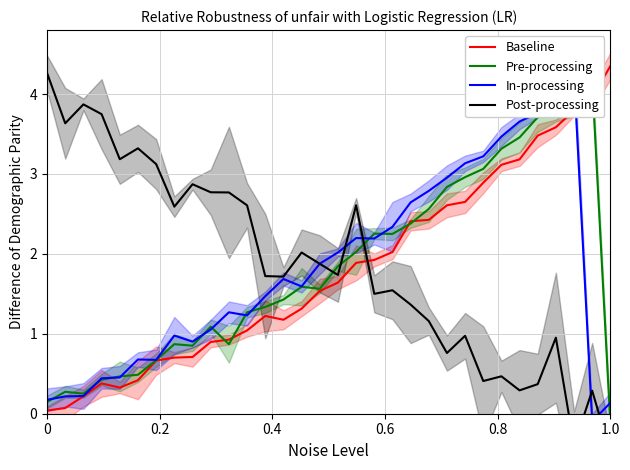

What are all the series names shown in the legend?

Baseline, Pre-processing, In-processing, Post-processing